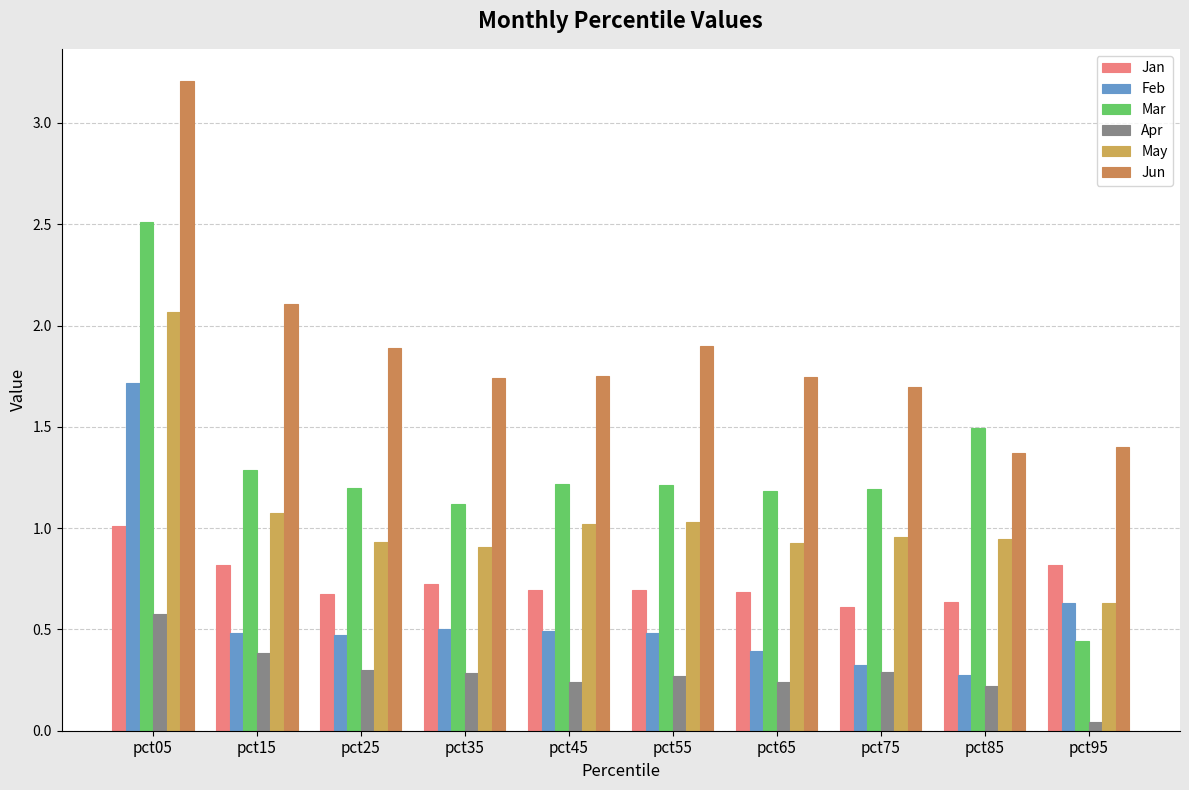

What value does the Jan series have at pct95?

0.8